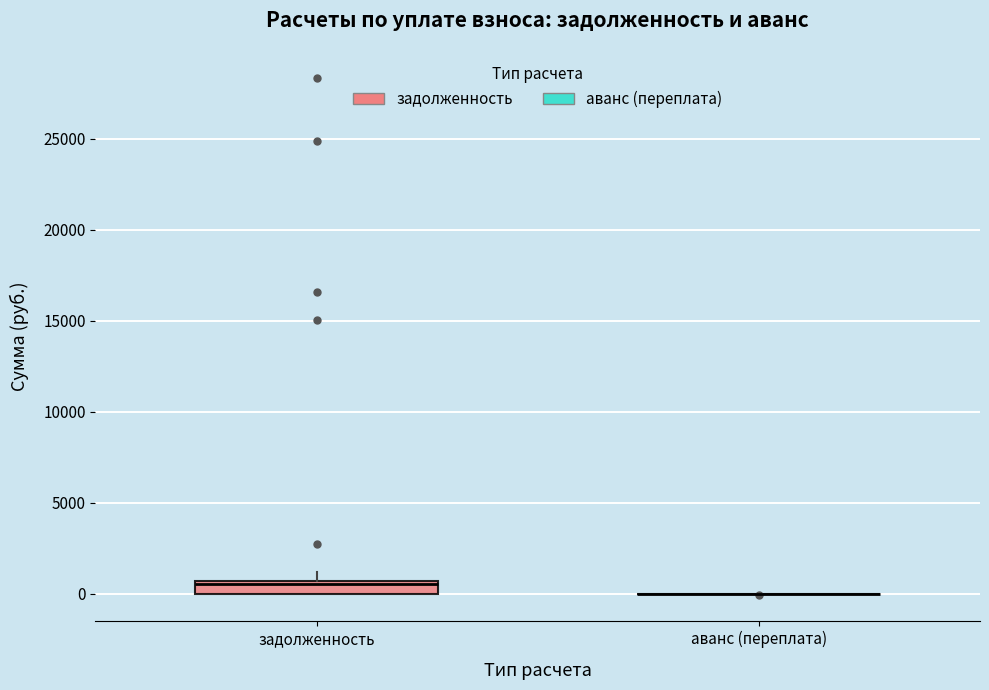

Where is the lower edge of the box for задолженность on the y-axis? The values are not printed on the chart, so give them approximately, as read against the axis.

0